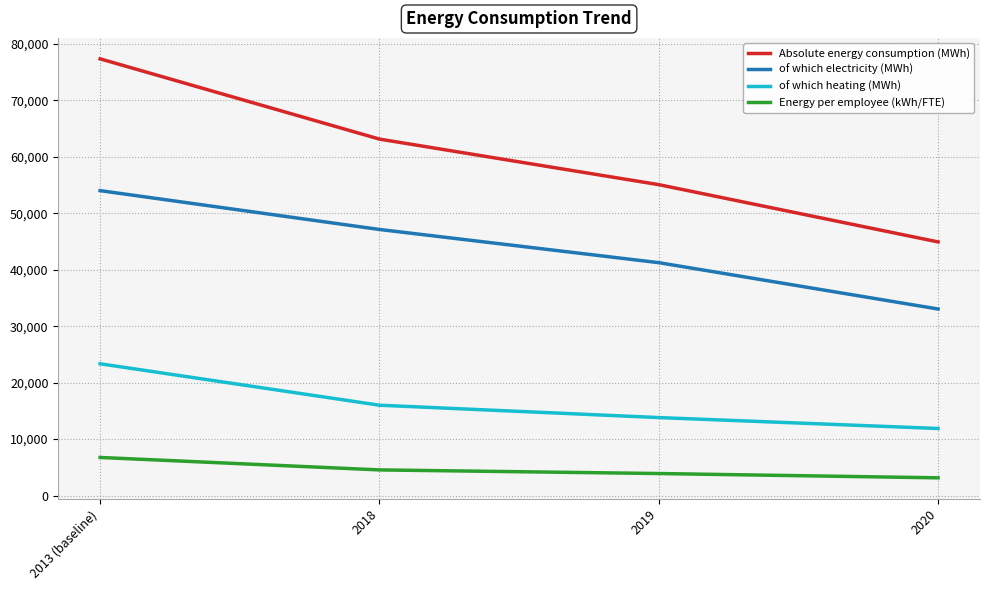

True or false: of which heating (MWh) and Energy per employee (kWh/FTE) intersect in this chart.

False